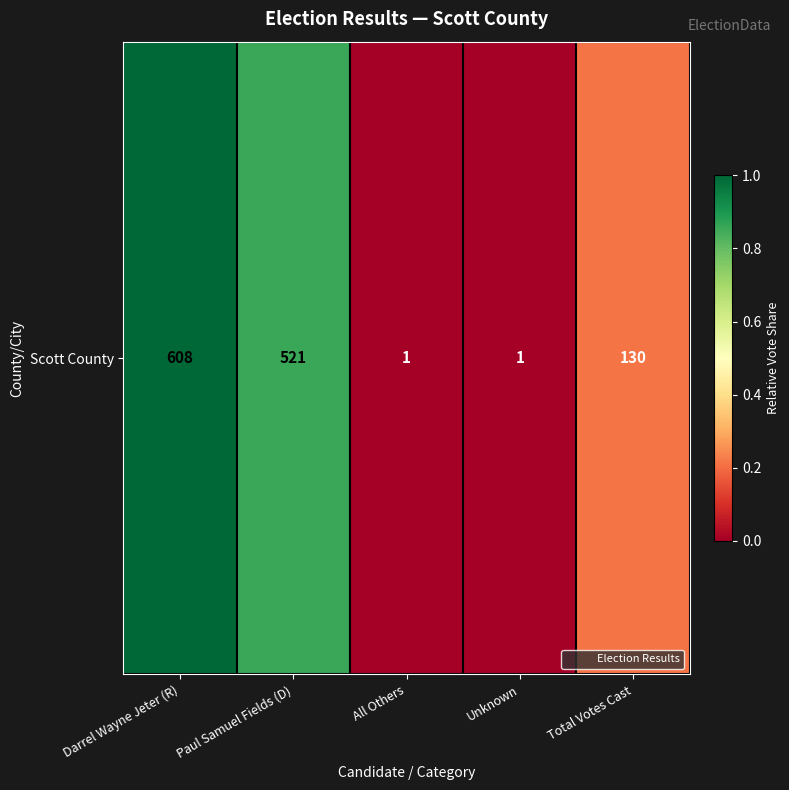

What is the difference between the values at Paul Samuel Fields (D) and Darrel Wayne Jeter (R)?

0.1